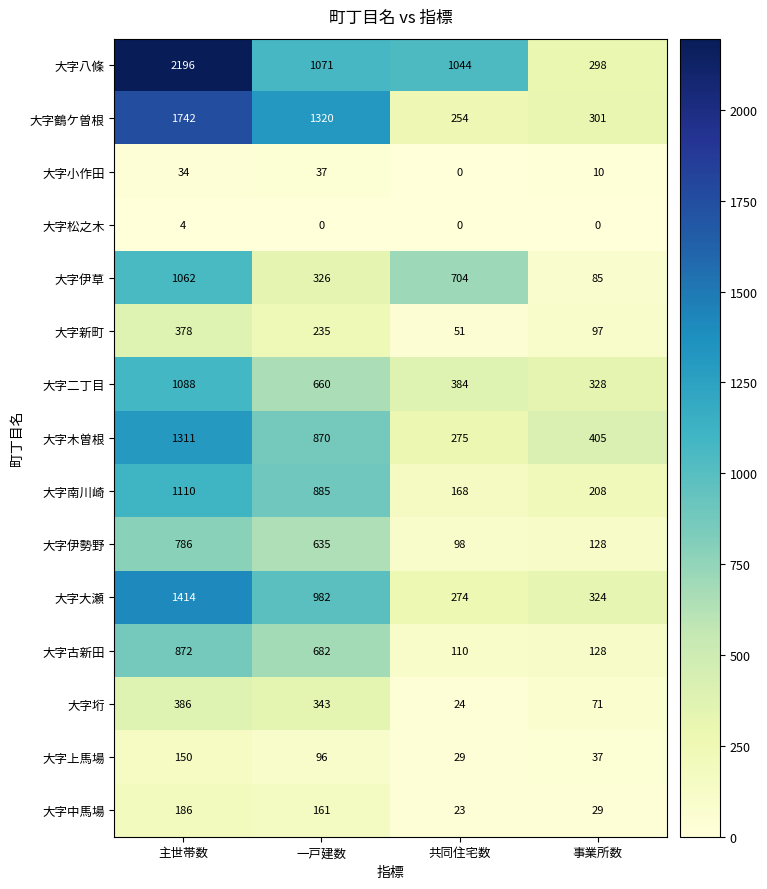

Count the number of categories in the chart.

4